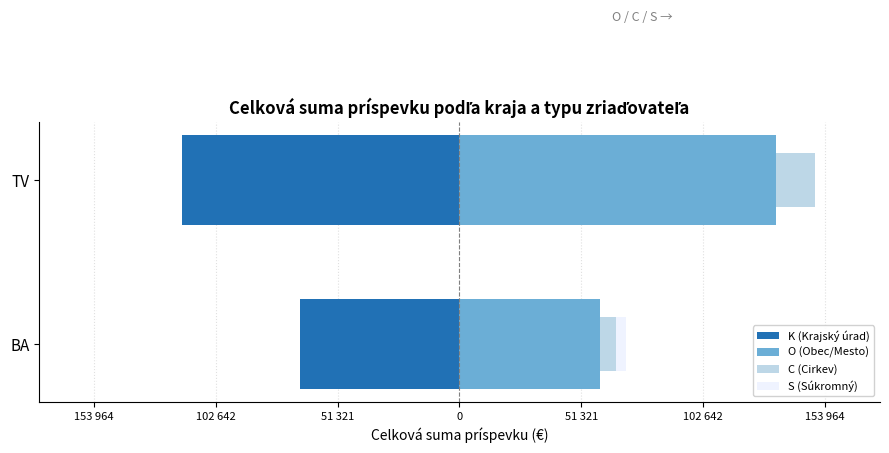

What position from the right is BA?

2